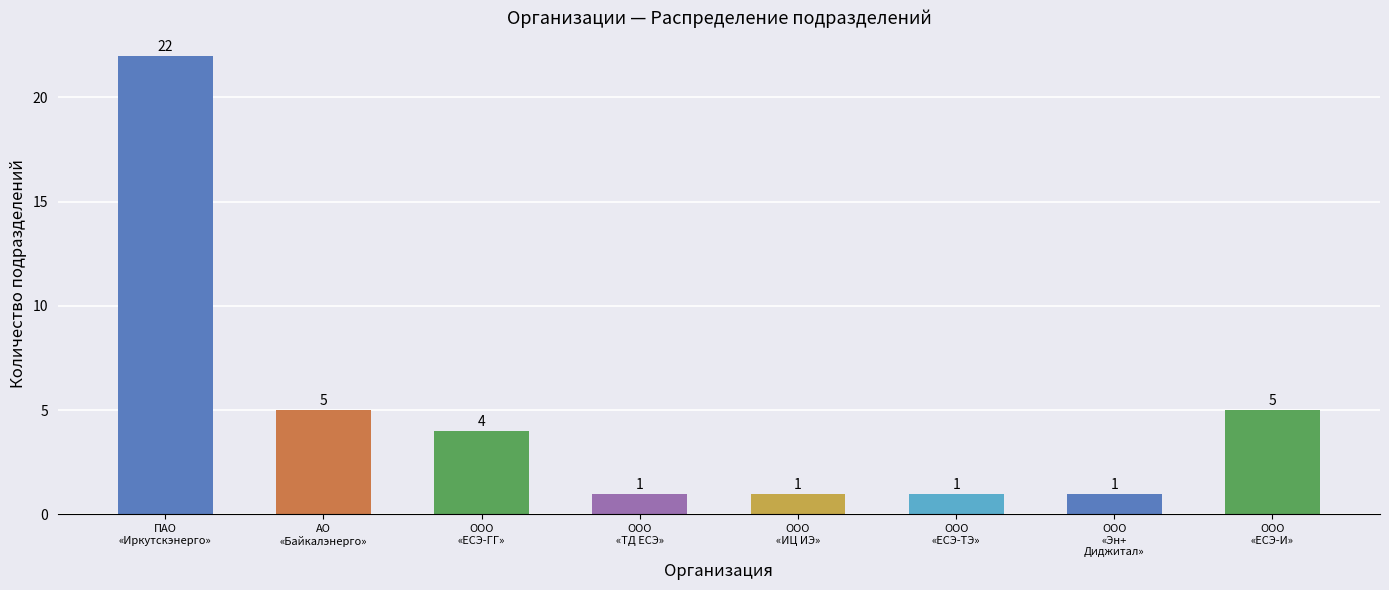

Count the number of data series in this chart.

1